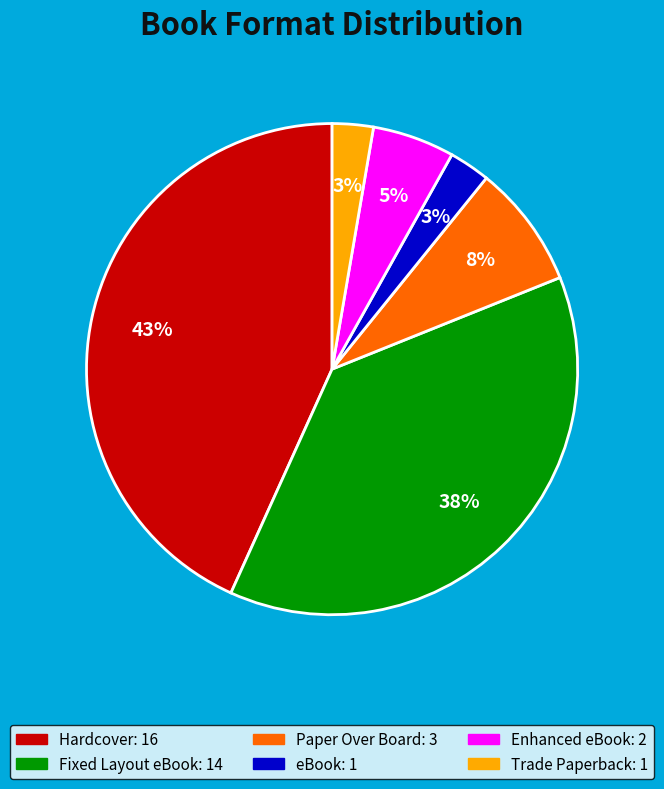

How many segments does this pie chart have?

6